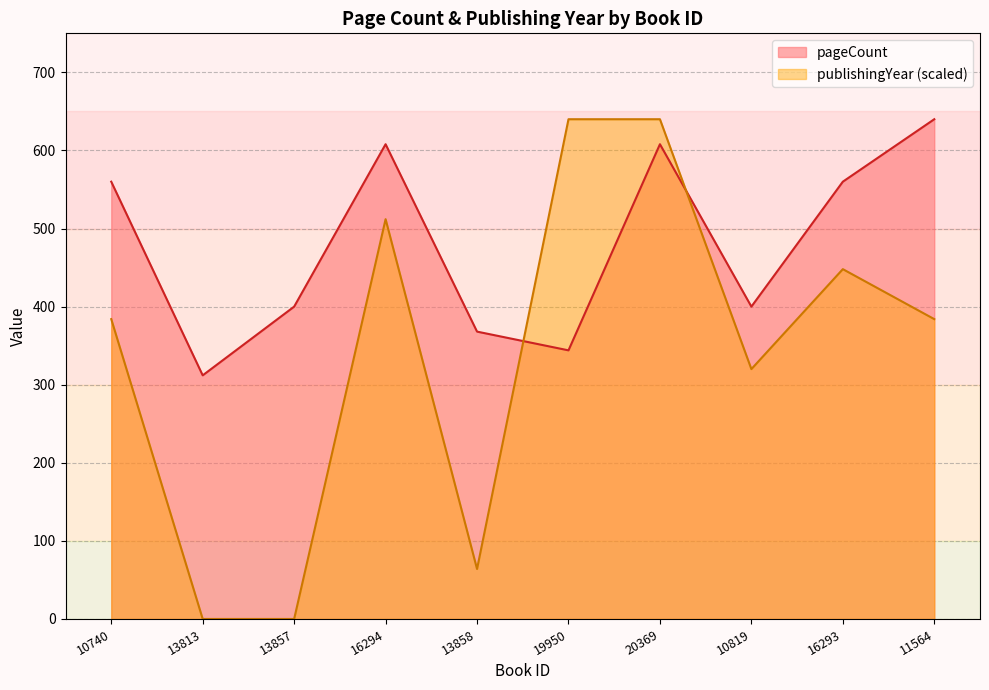

Where is the first local maximum for pageCount?

16294